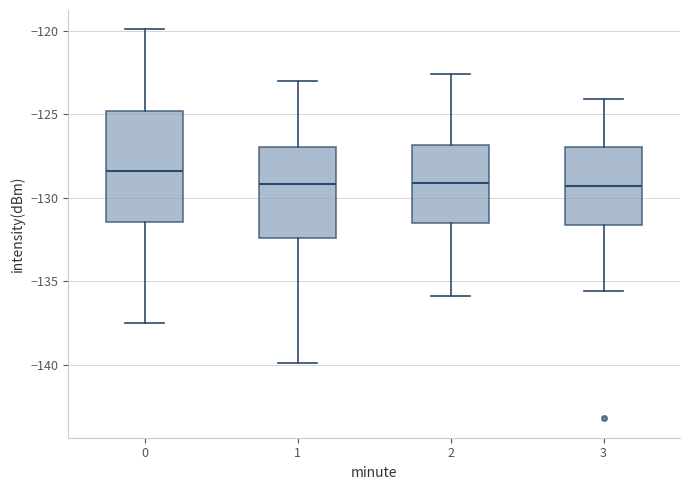

Where does the lower whisker of the box at x = 2 end on the y-axis? The values are not printed on the chart, so give them approximately, as read against the axis.

-136.0